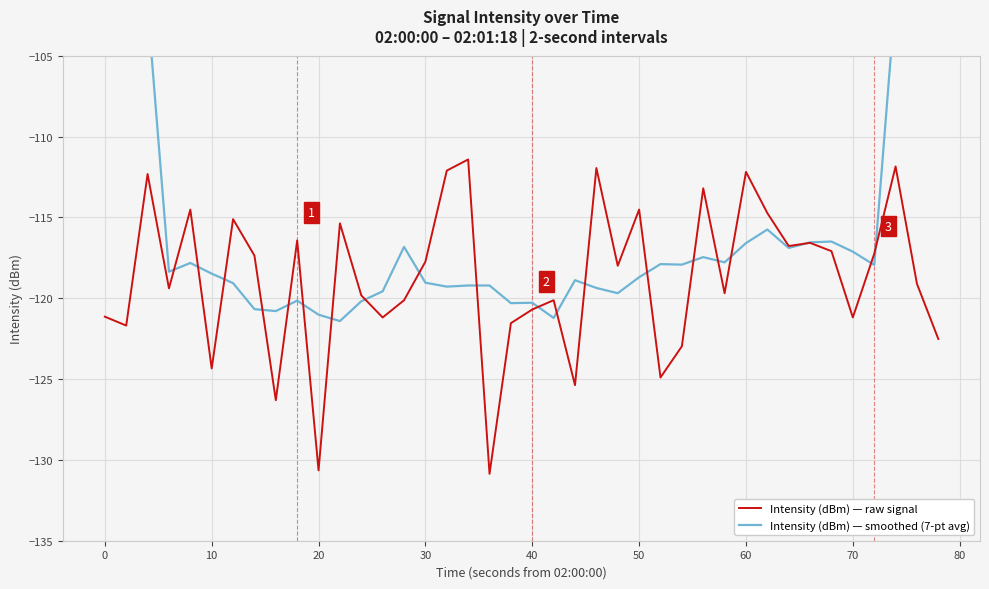

Reading right to left, what are all the values shown in this chart?

Intensity (dBm) — raw signal: -122.5	-119.1	-111.9	-117.3	-121.2	-117.1	-116.6	-116.8	-114.7	-112.2	-119.7	-113.2	-123.0	-124.9	-114.5	-118.0	-111.9	-125.4	-120.1	-120.7	-121.5	-130.9	-111.4	-112.1	-117.7	-120.1	-121.2	-119.8	-115.4	-130.6	-116.4	-126.3	-117.4	-115.1	-124.3	-114.5	-119.4	-112.3	-121.7	-121.1
Intensity (dBm) — smoothed (7-pt avg): -67.2	-84.6	-101.3	-117.9	-117.1	-116.5	-116.5	-116.9	-115.8	-116.6	-117.8	-117.5	-117.9	-117.9	-118.7	-119.7	-119.4	-118.9	-121.2	-120.3	-120.3	-119.2	-119.2	-119.3	-119.0	-116.8	-119.6	-120.2	-121.4	-121.0	-120.2	-120.8	-120.7	-119.1	-118.5	-117.8	-118.4	-101.9	-84.2	-67.8